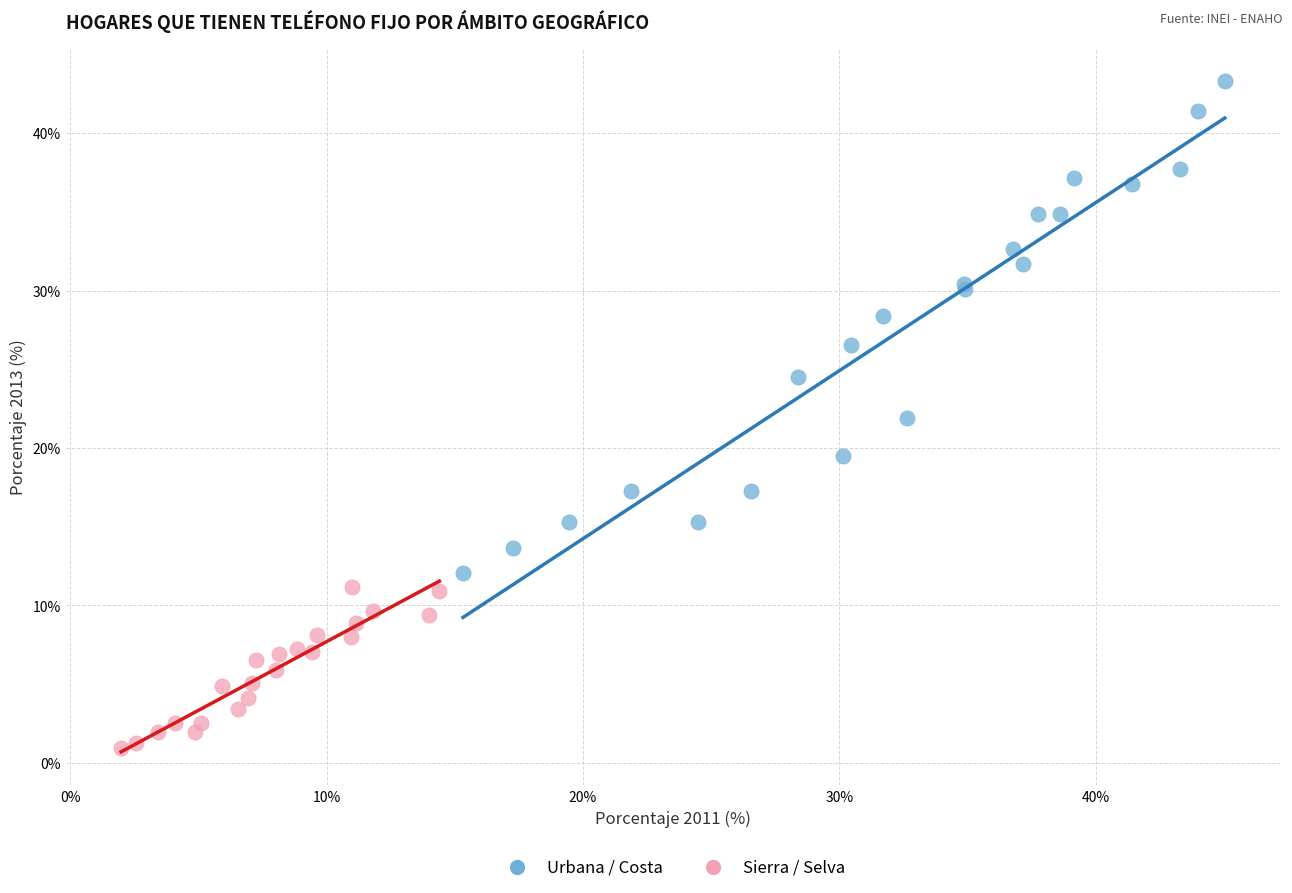

Which series contains the highest Y value?

Urbana / Costa